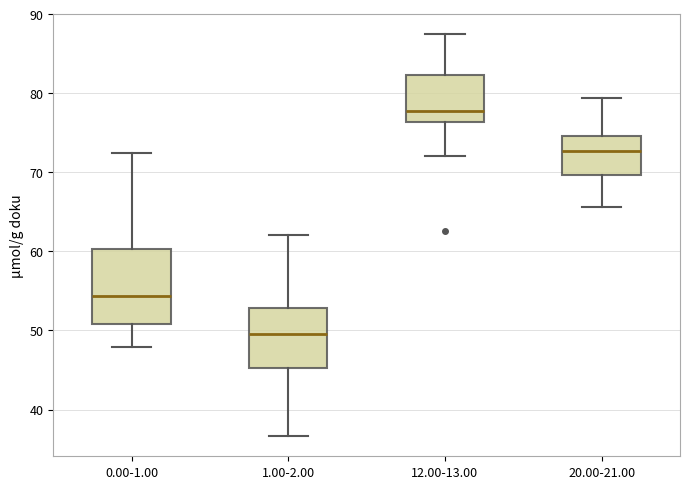

Reading left to right, transcribe this box plot: for each box, give where its median line is, the range the box spans, and where its two whiskers end, as read against the y-axis. The values are not printed on the chart, so give them approximately, as read against the axis.

0.00-1.00: median 54, box 51 to 60, whiskers 48 to 72
1.00-2.00: median 49, box 45 to 53, whiskers 37 to 62
12.00-13.00: median 78, box 76 to 82, whiskers 72 to 87
20.00-21.00: median 73, box 70 to 75, whiskers 66 to 79